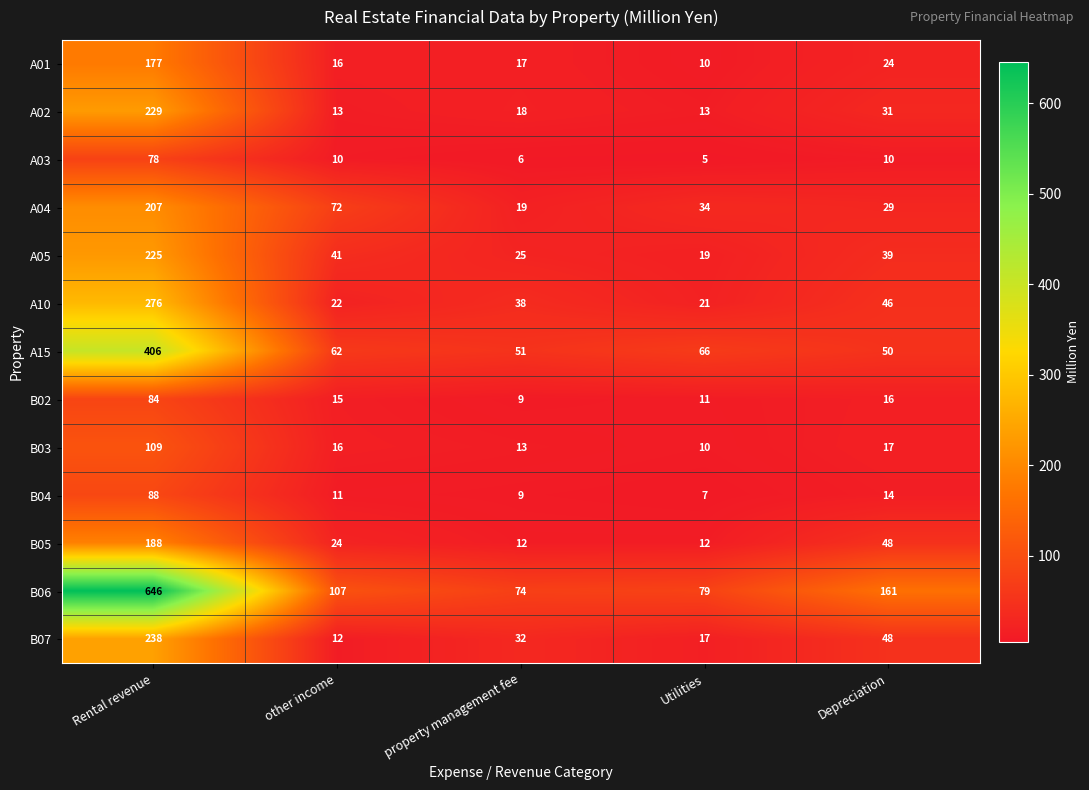

What is the sum of all B04 values?

129